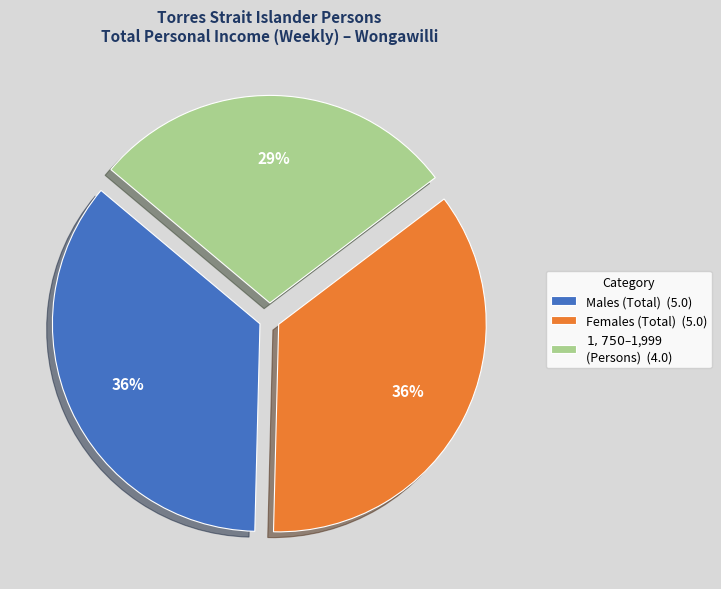

Does Males (Total) (5.0) represent more than half of the total?

No